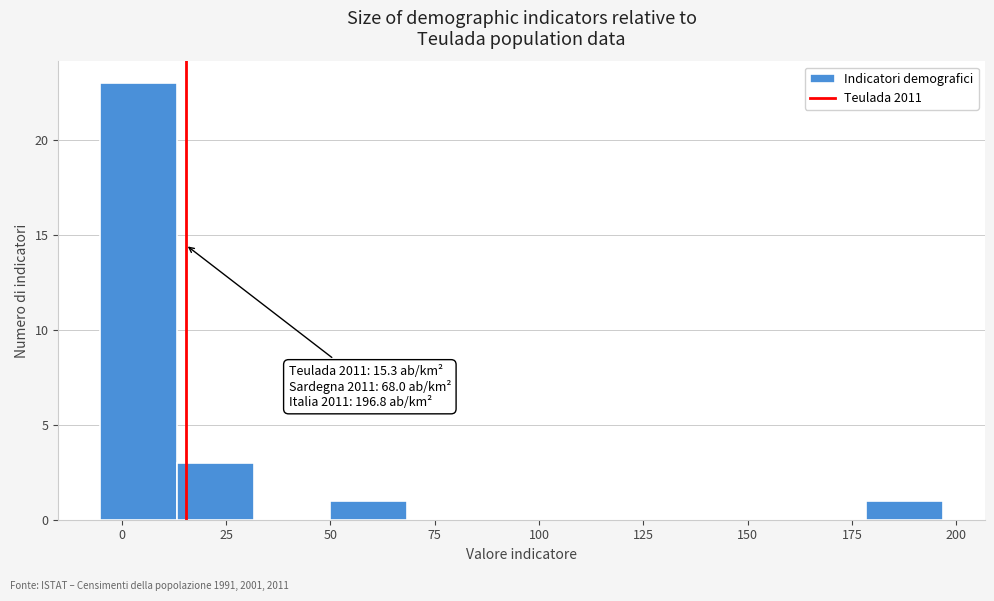

Read against the x-axis, roughly where is the centre of the tallest bar?

5